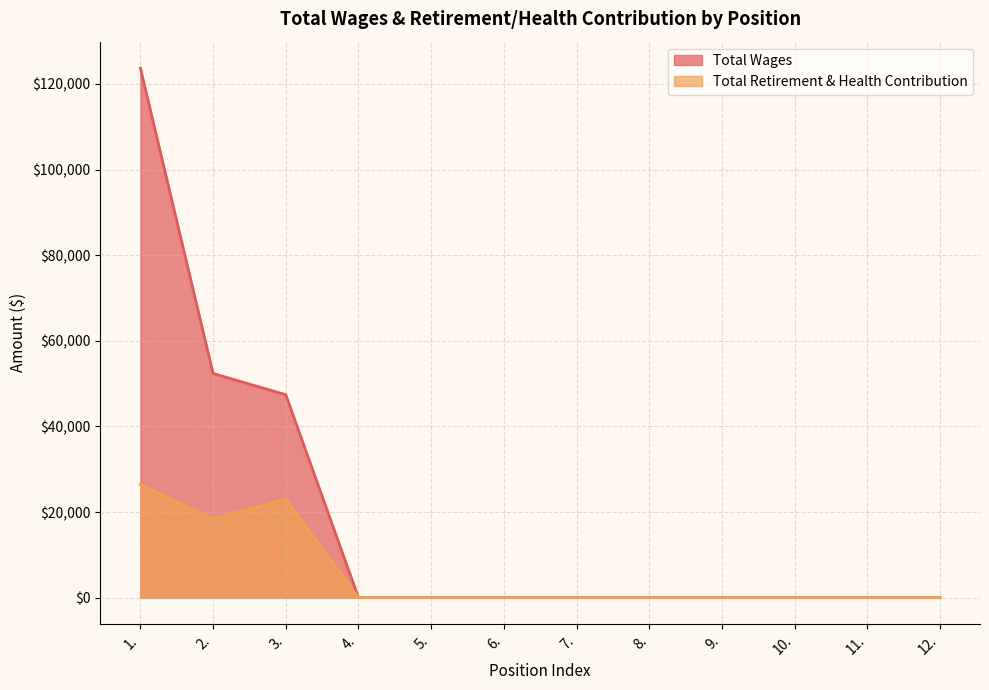

True or false: Total Wages and Total Retirement & Health Contribution cross at least once.

False